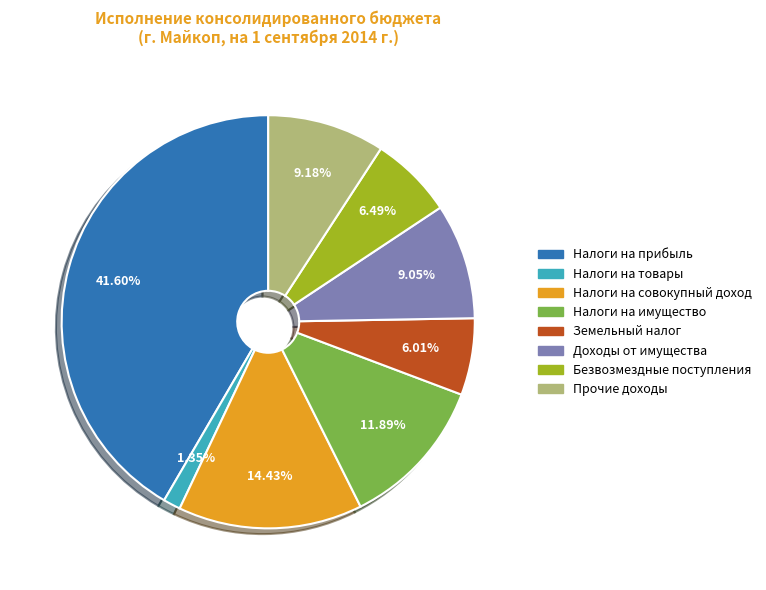

To the nearest percent, what is the average slice percentage?

12%